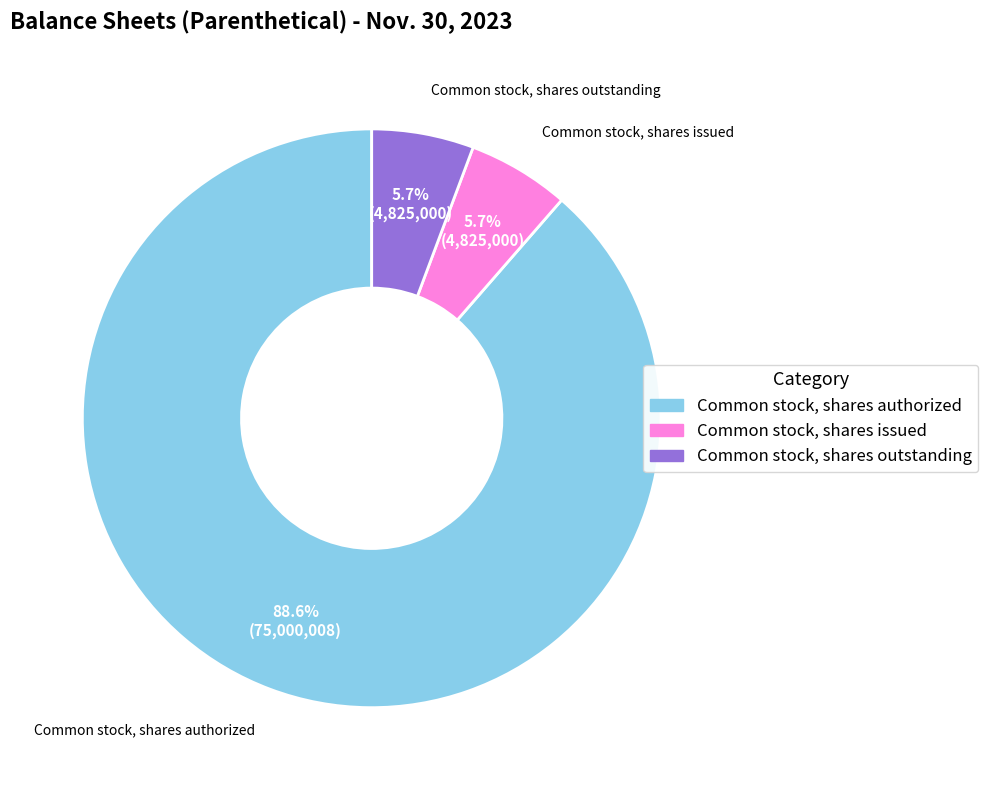

To the nearest percent, what is the difference between the Common stock, shares issued and Common stock, shares authorized slice percentages?

83%